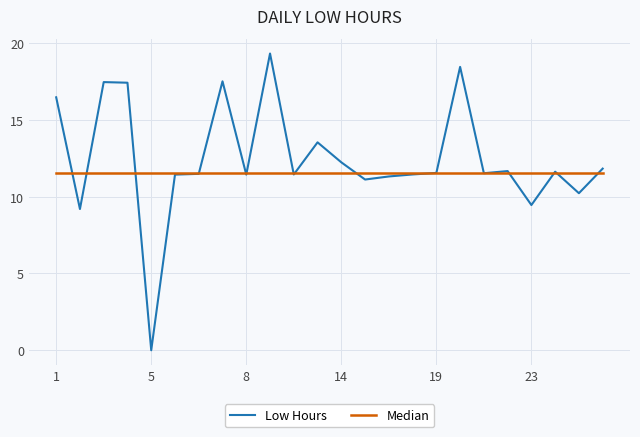

What is the maximum value shown in the chart?

19.3